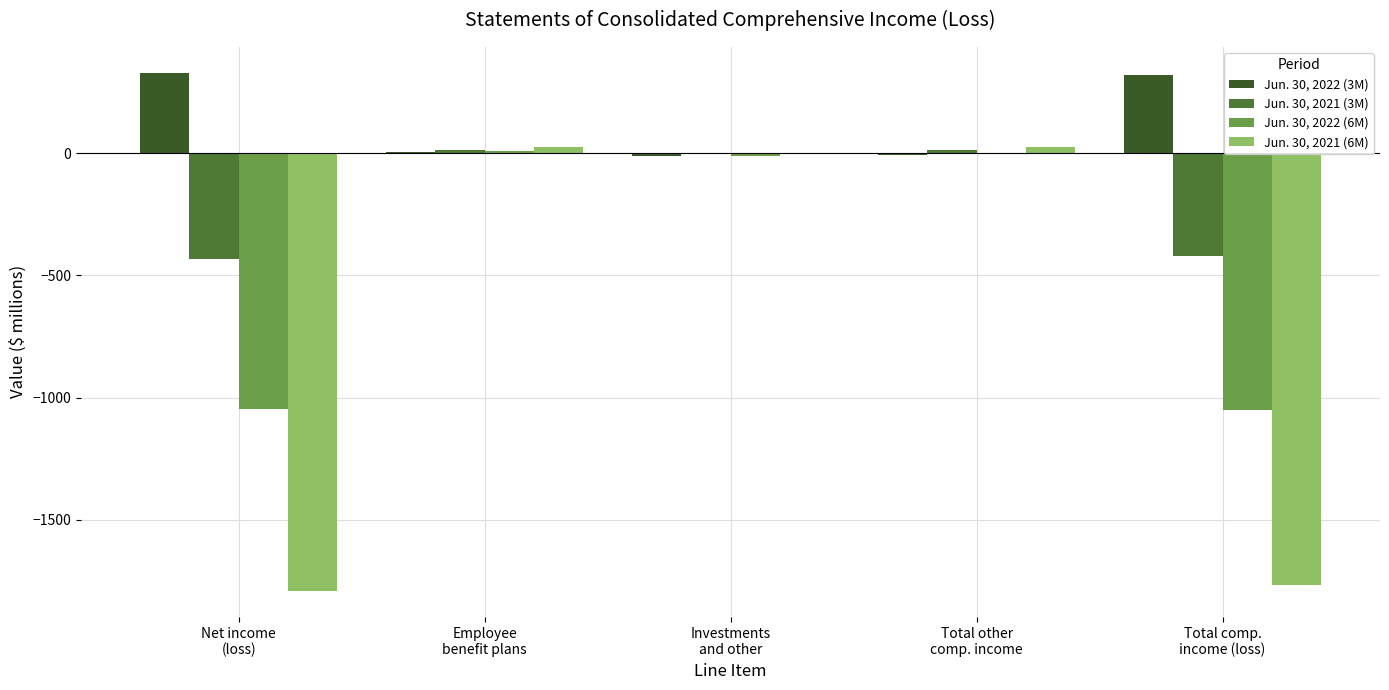

Count the number of categories in the chart.

5